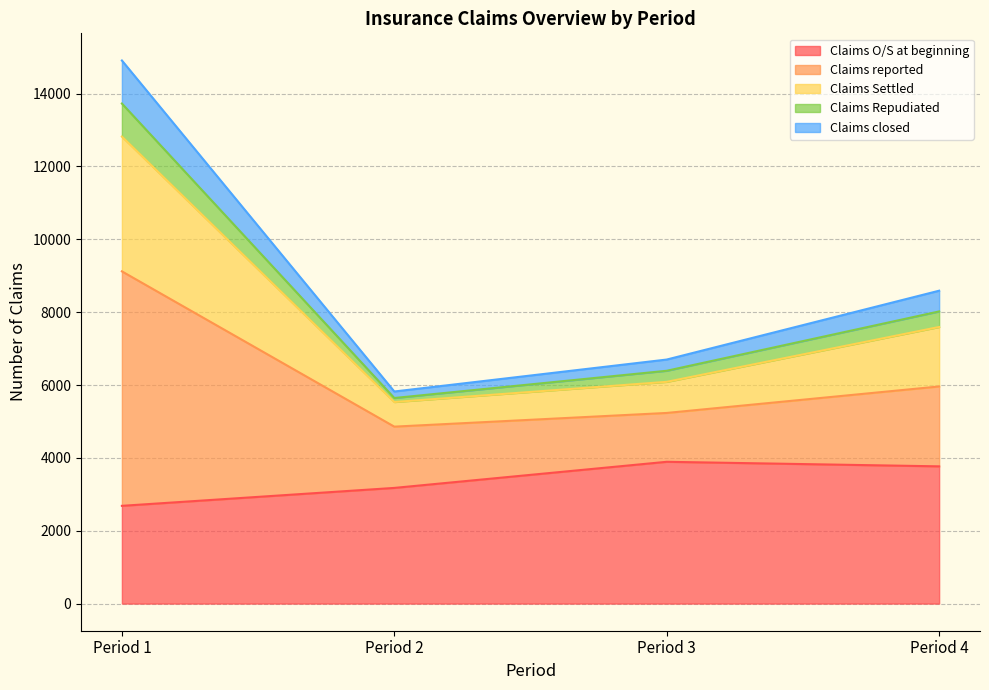

Where is Claims Repudiated nearest to the value 9685?

Period 4